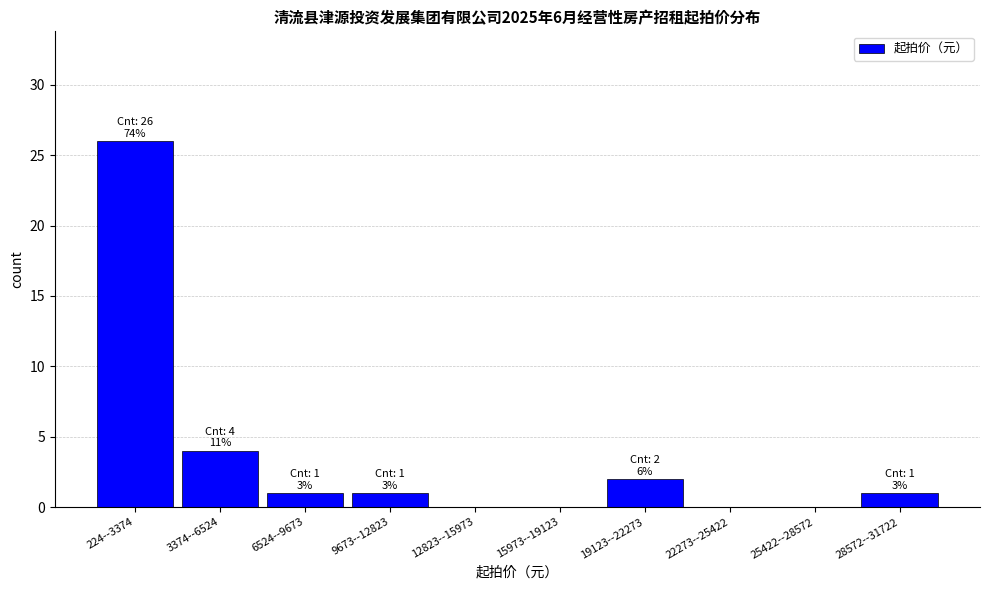

Reading right to left, what are all the values shown in this chart?

28572--31722=1	25422--28572=0	22273--25422=0	19123--22273=2	15973--19123=0	12823--15973=0	9673--12823=1	6524--9673=1	3374--6524=4	224--3374=26